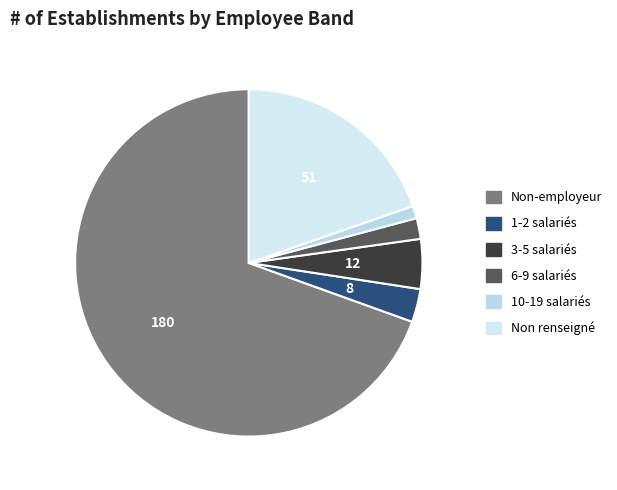

Which category accounts for the majority?

Non-employeur